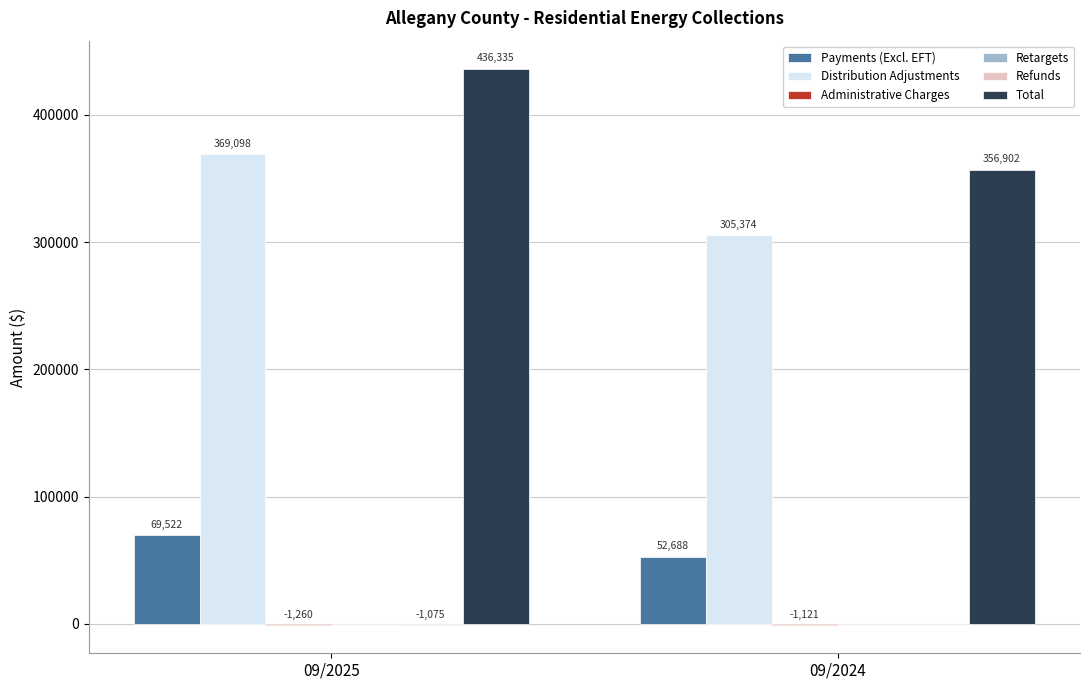

Which series has the largest total across all categories?

Total